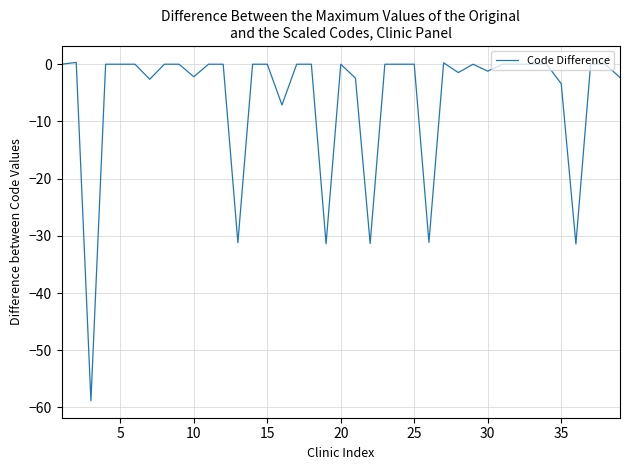

What is the minimum value shown in the chart?

-58.8